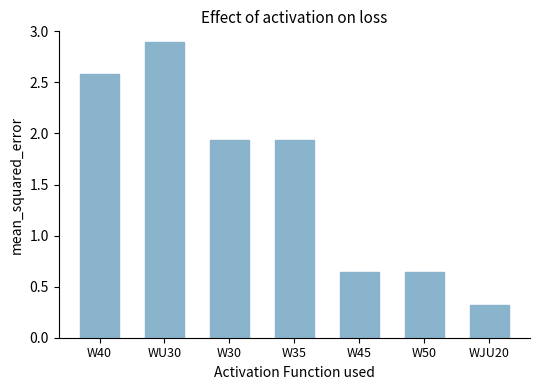

What is the change in value from W50 to WJU20?

-0.3